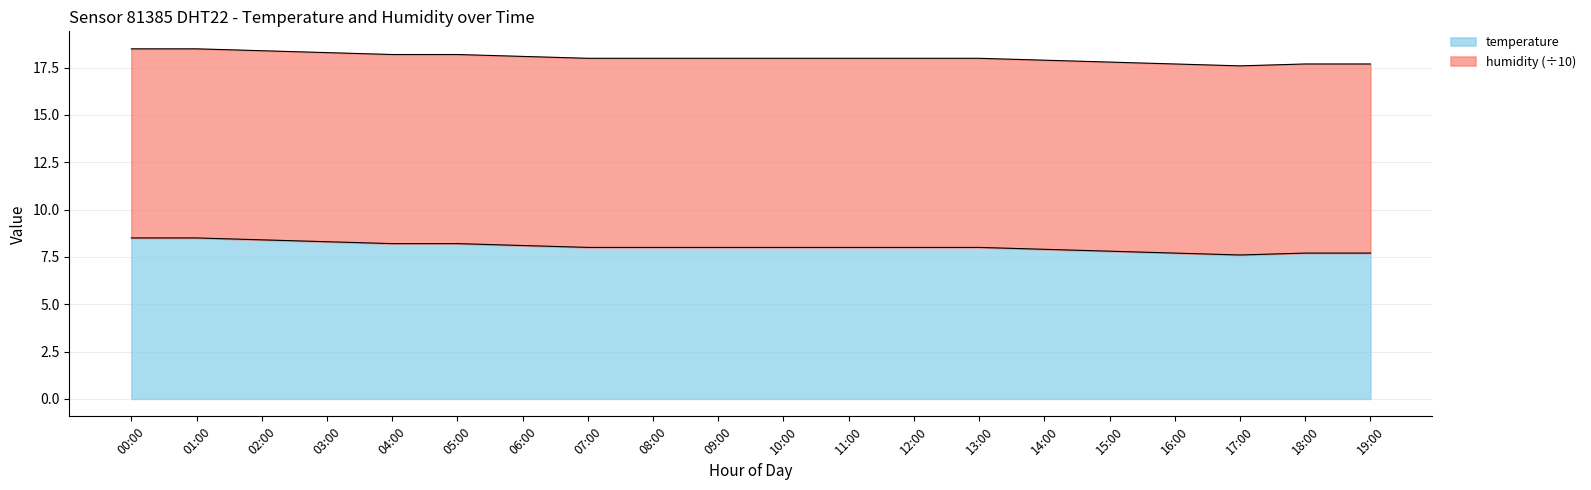

What is the total value across all series at 11:00?

18.0